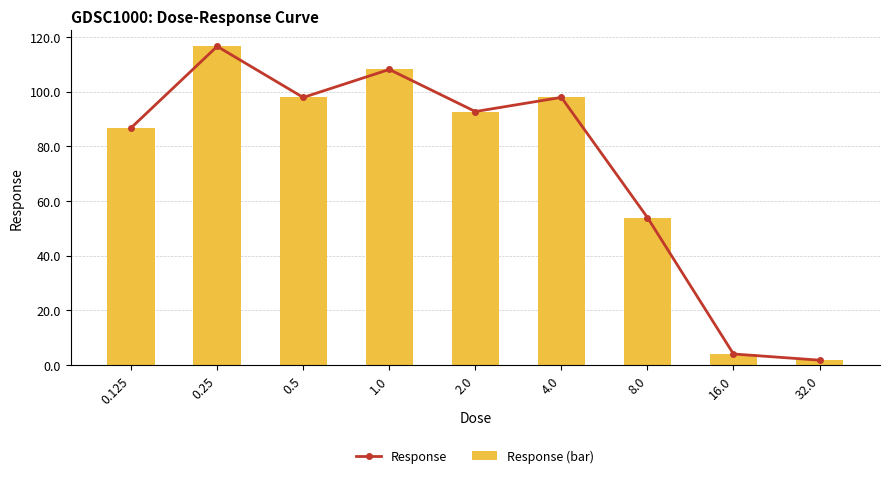

What are all the series names shown in the legend?

Response, Response (bar)